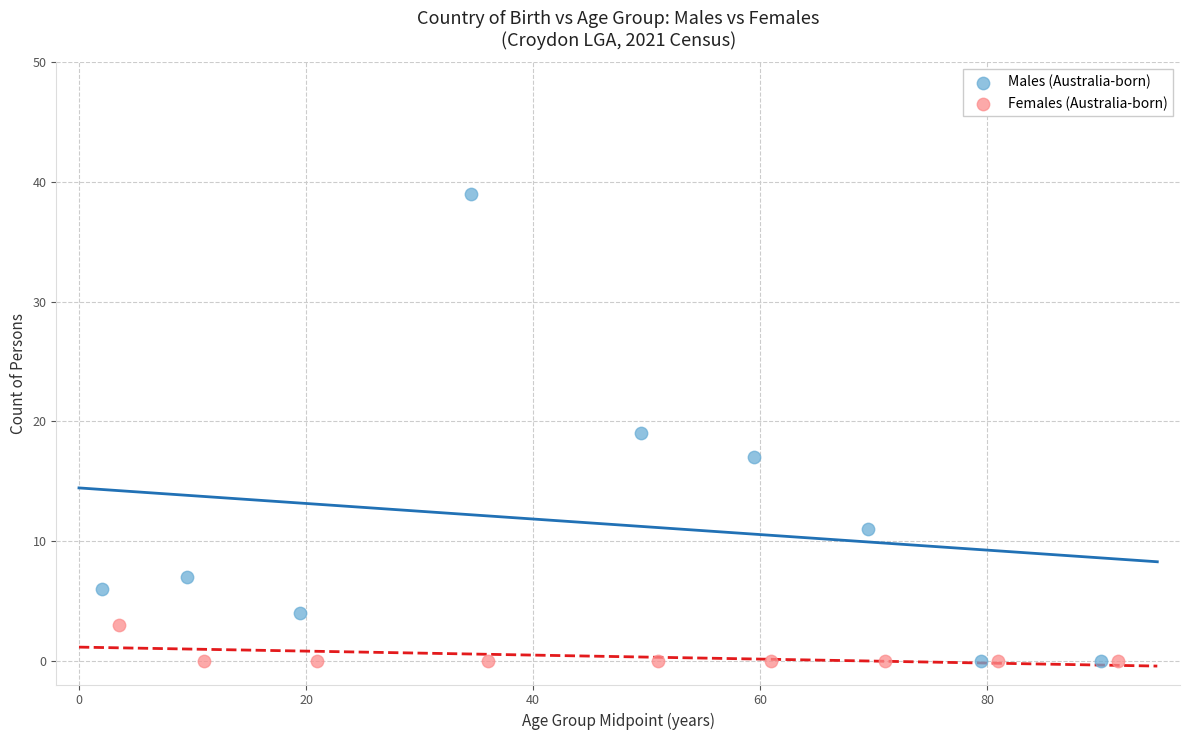

Which series contains the highest Y value?

Males (Australia-born)